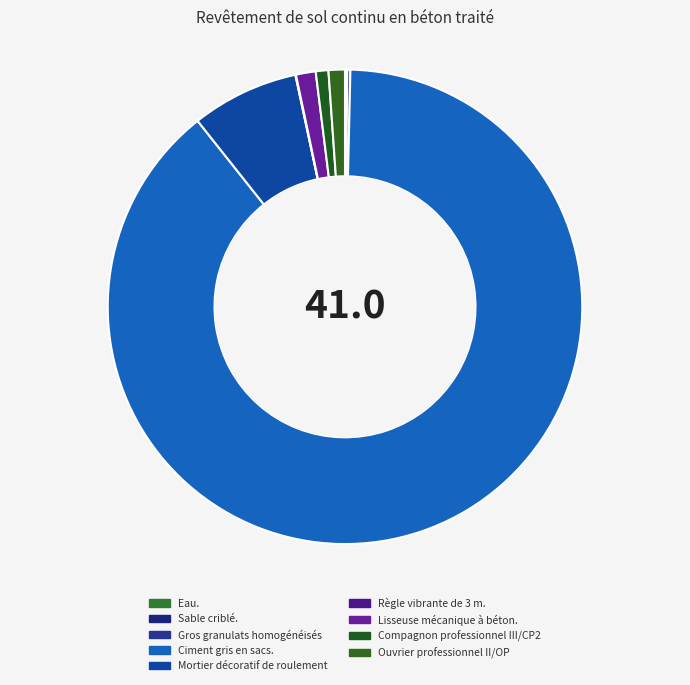

To the nearest percent, what is the difference between the largest and smallest slice percentages?

89%